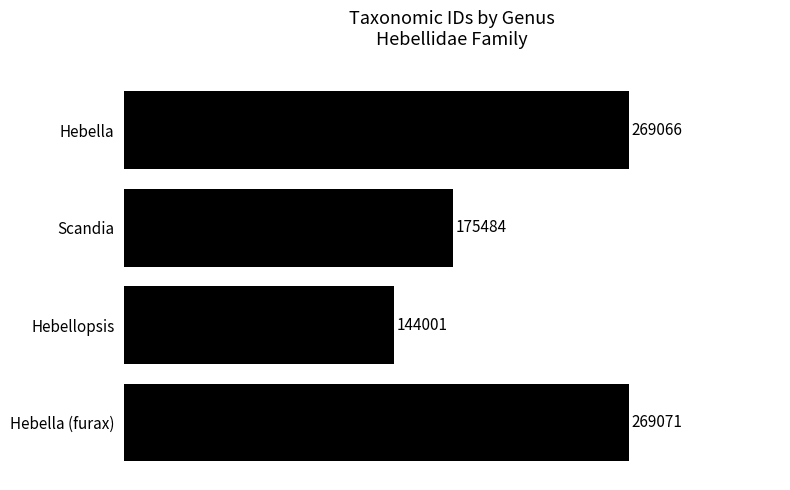

Is it true that the value at Hebella (furax) is 105107?

False